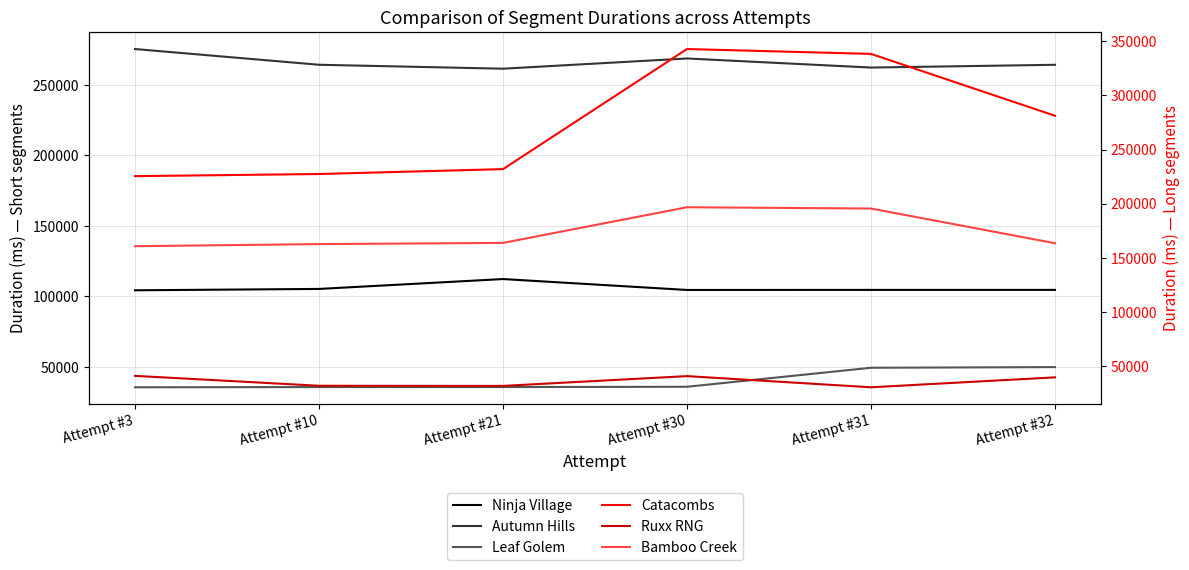

True or false: Leaf Golem has more than 2 points higher than both neighbors.

False